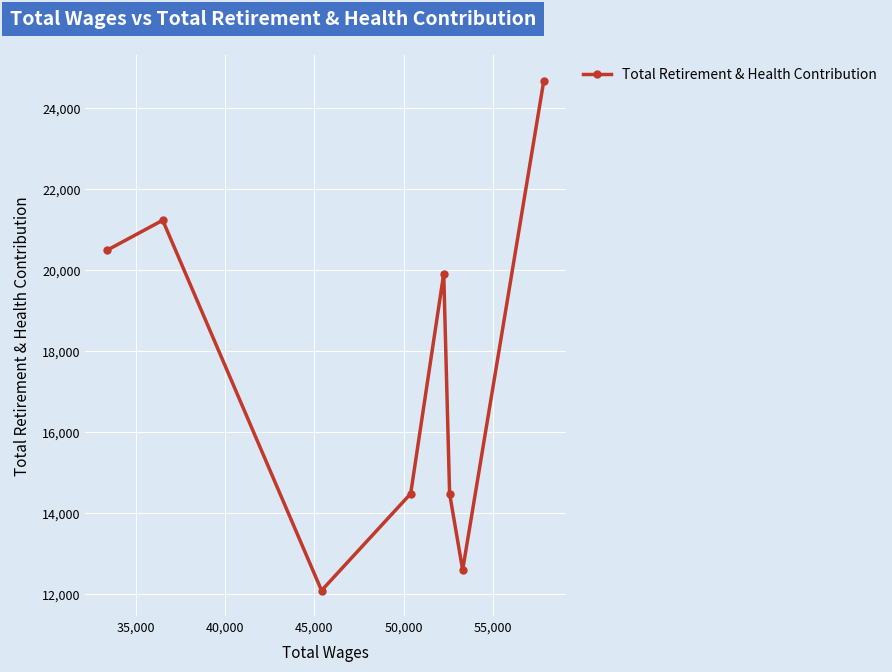

What is the smallest value displayed?

12089